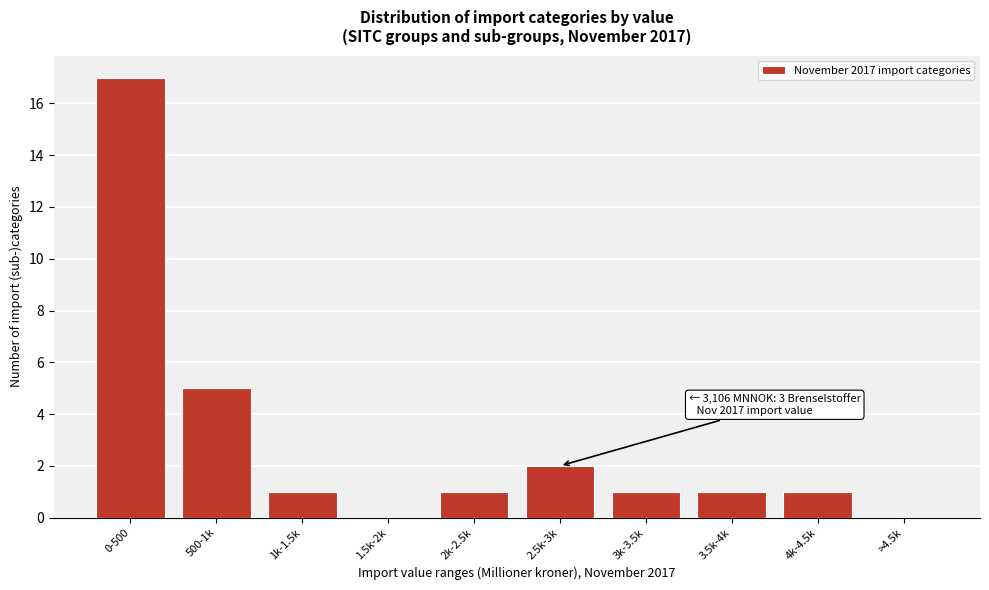

Reading left to right, extract all data points from this chart.

0-500=17	500-1k=5	1k-1.5k=1	1.5k-2k=0	2k-2.5k=1	2.5k-3k=2	3k-3.5k=1	3.5k-4k=1	4k-4.5k=1	>4.5k=0